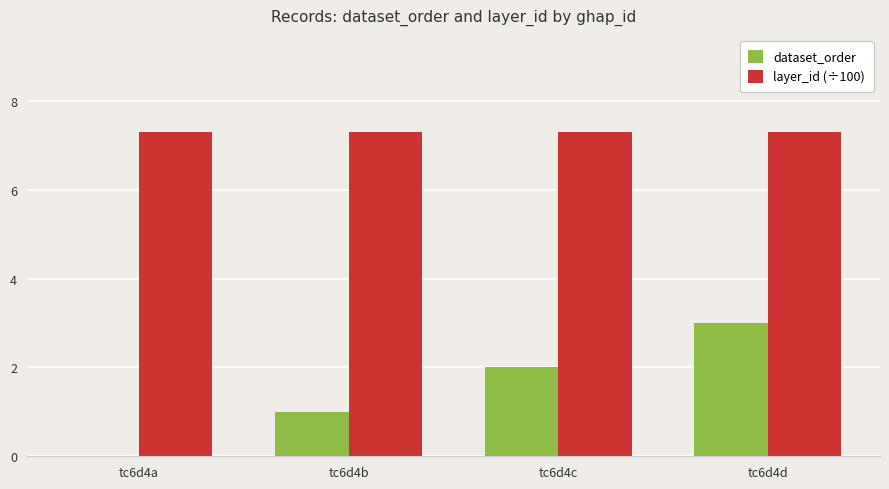

Are the bars horizontal?

No